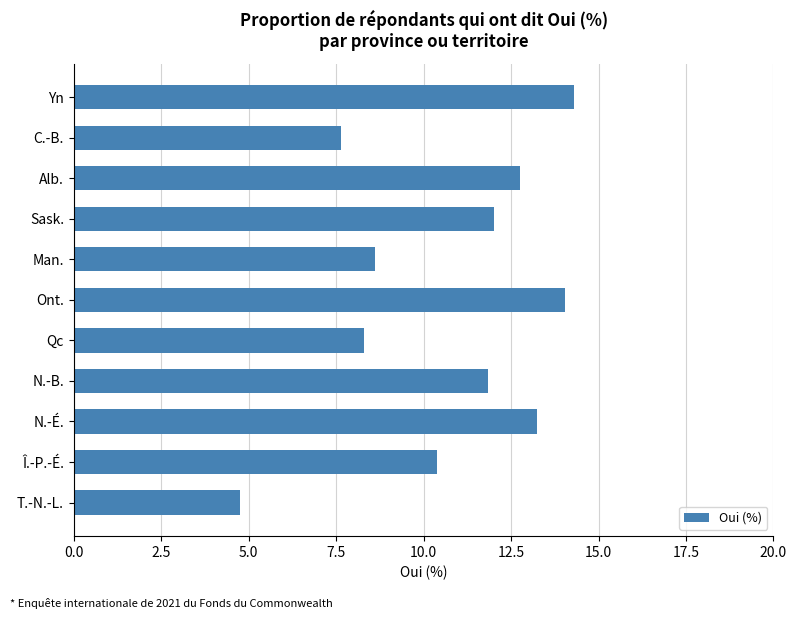

The chart shows a value of 14.0 at Ont.. True or false?

True